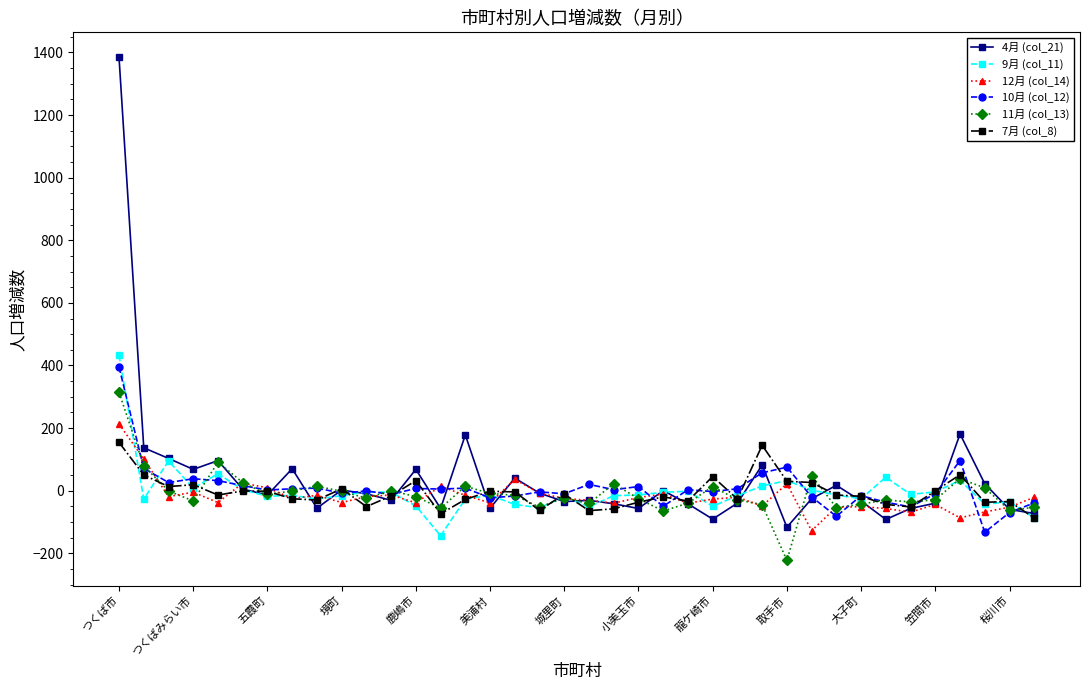

Which series has the widest spread of values?

4月 (col_21)